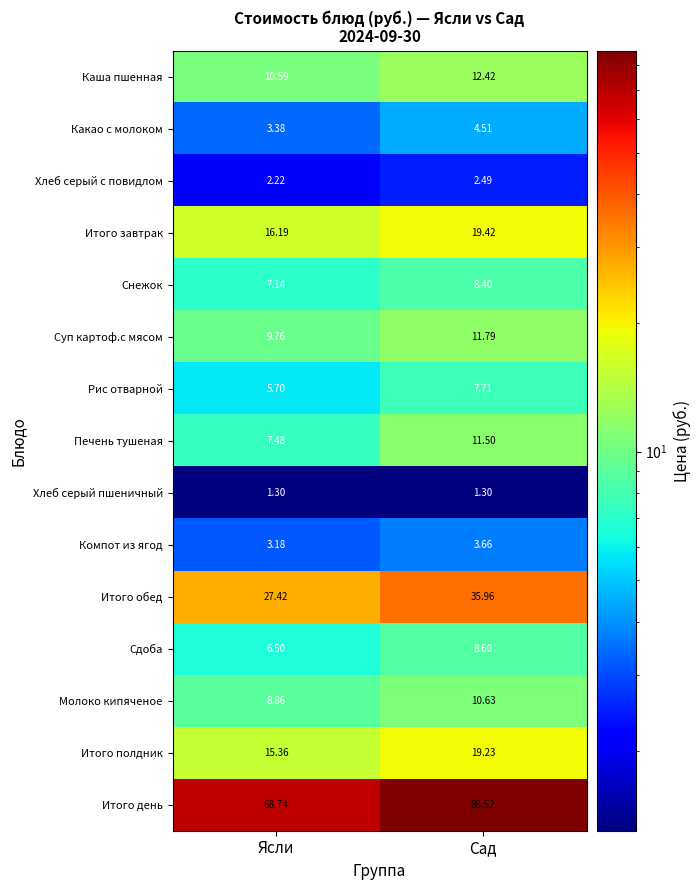

What is the spread (max minus min) of values at Ясли?

67.4